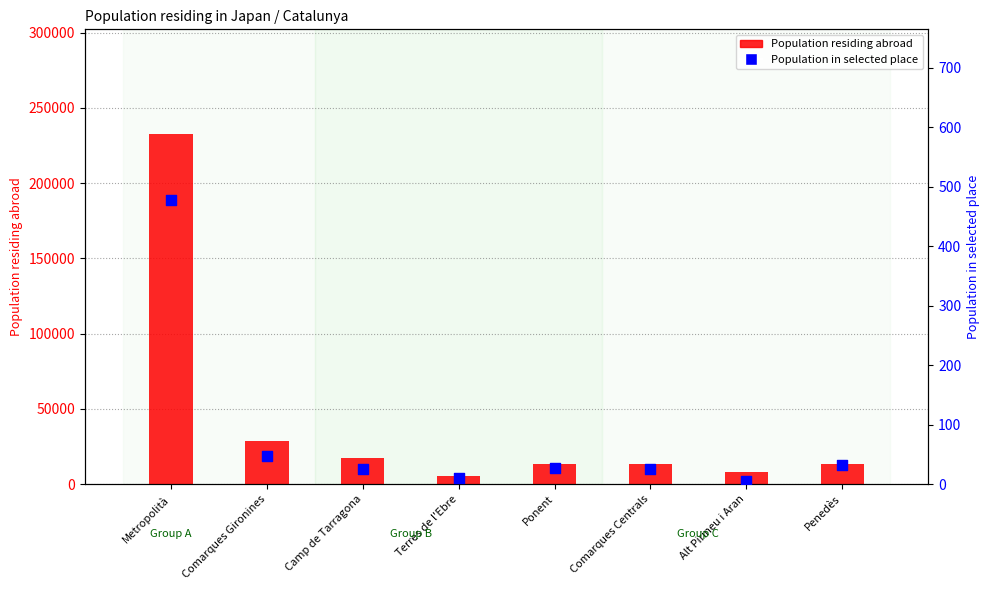

What are all the series names shown in the legend?

Population residing abroad, Population in selected place